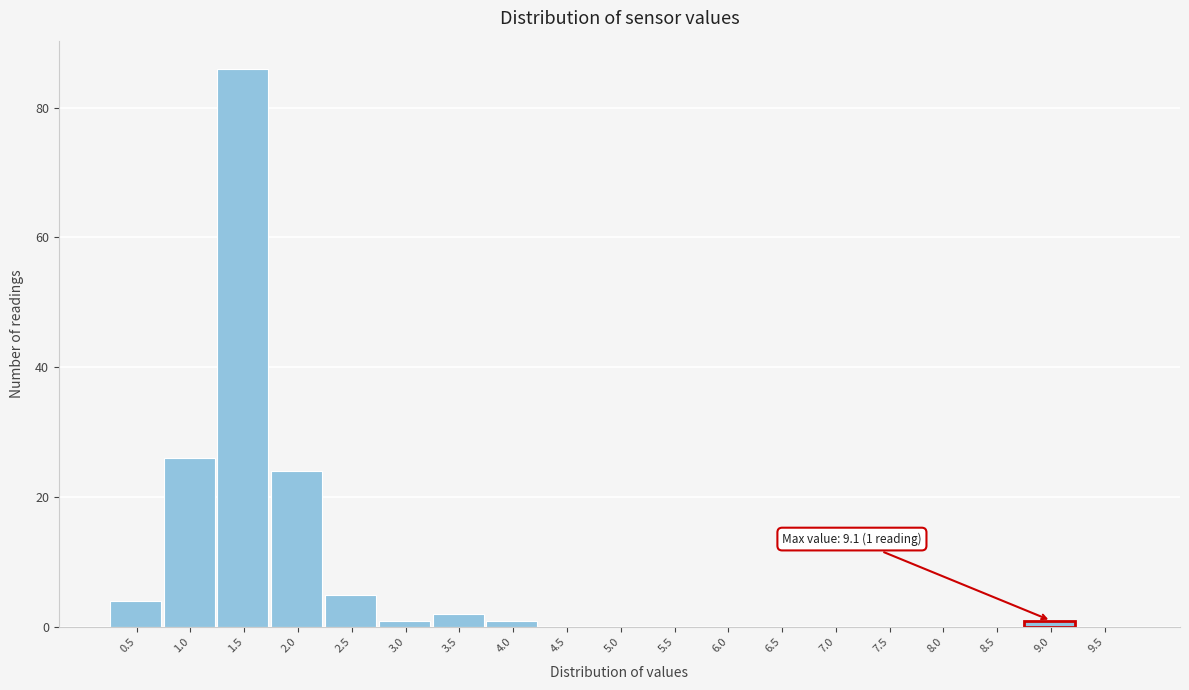

Reading left to right, transcribe all the data shown in this chart.

0.5=4	1.0=26	1.5=86	2.0=24	2.5=5	3.0=1	3.5=2	4.0=1	4.5=0	5.0=0	5.5=0	6.0=0	6.5=0	7.0=0	7.5=0	8.0=0	8.5=0	9.0=1	9.5=0